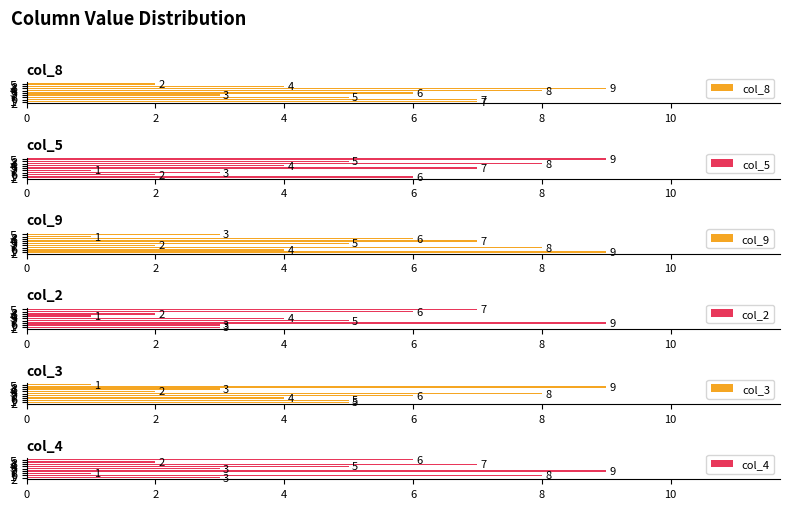

What is the label of the 7th bar from the right?

6